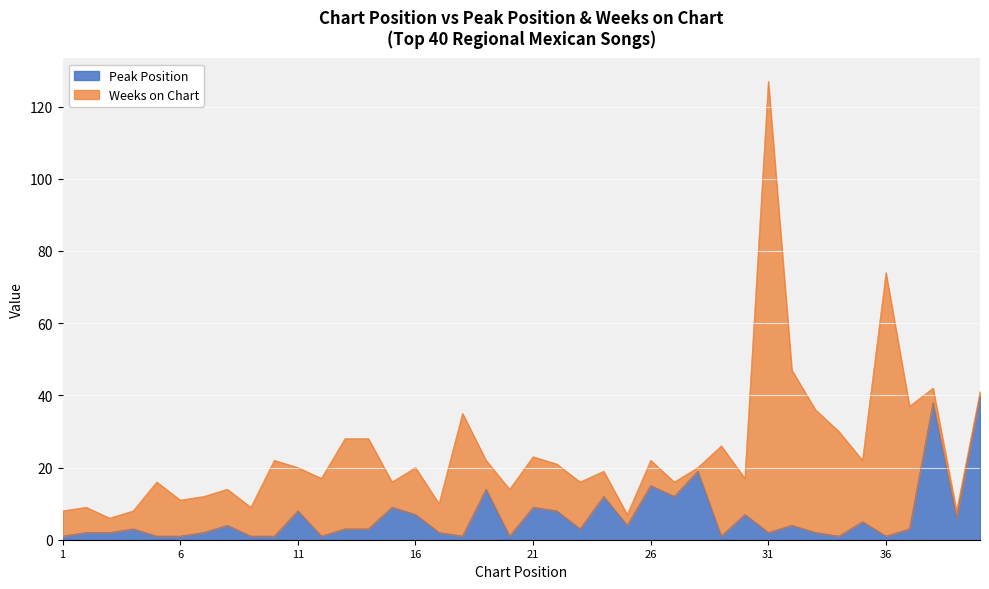

Which label corresponds to the smallest value in the chart?

1